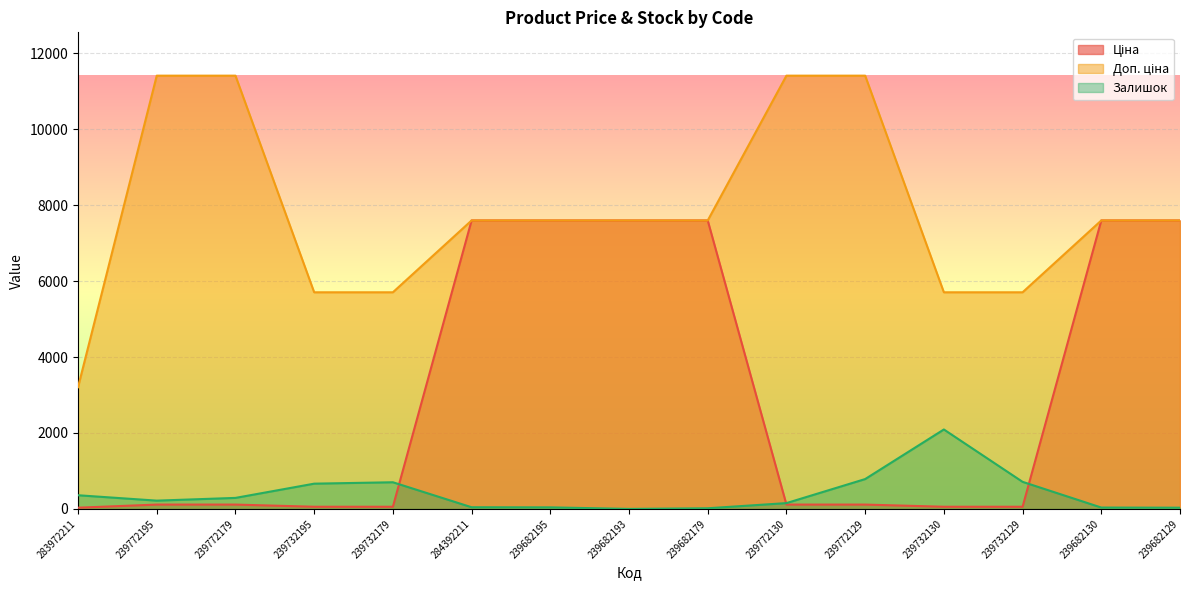

True or false: Ціна has more than 2 points higher than both neighbors.

False